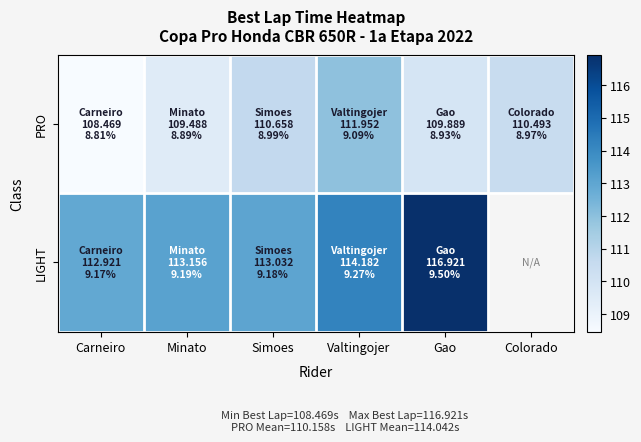

Where is PRO nearest to the value 110?

Gao